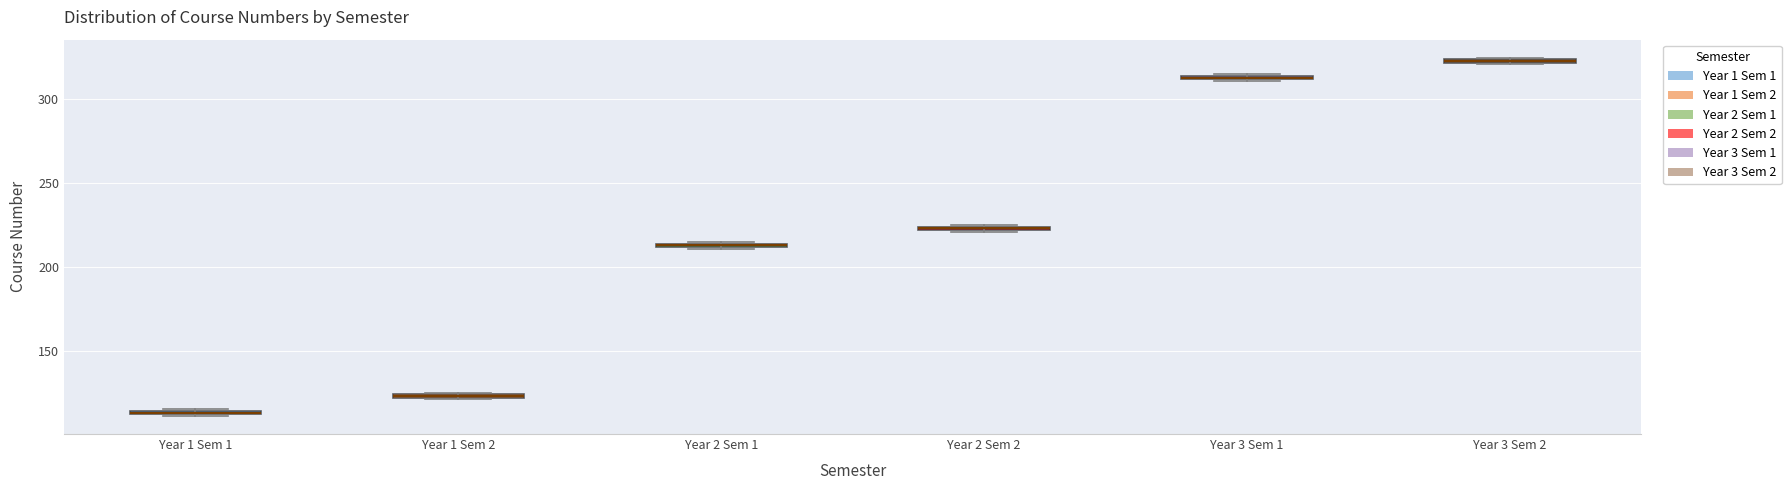

Which box has the highest median line?

Year 3 Sem 2